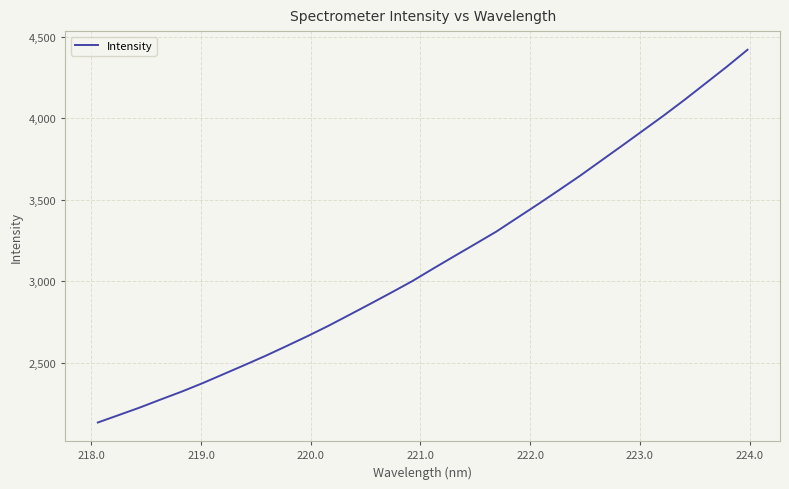

What is the minimum value shown in the chart?

2132.6